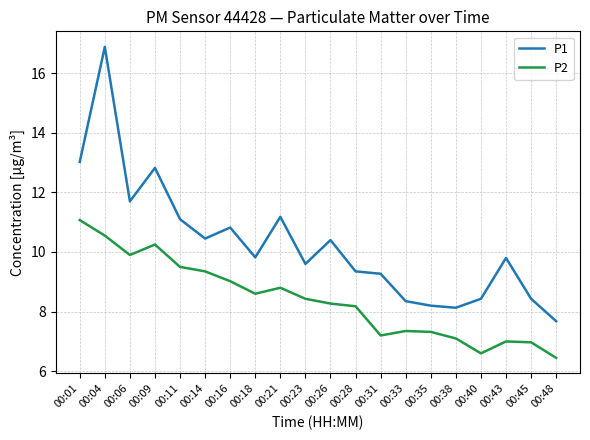

True or false: P1 and P2 intersect in this chart.

False